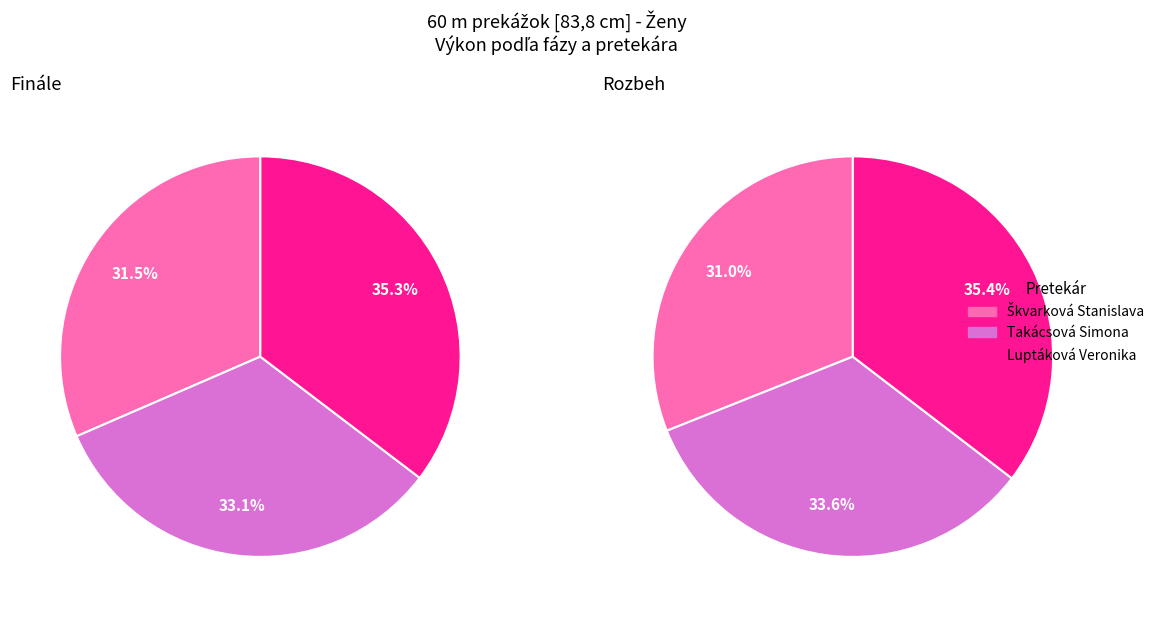

Is it true that Rozbeh is 61% of the pie?

False